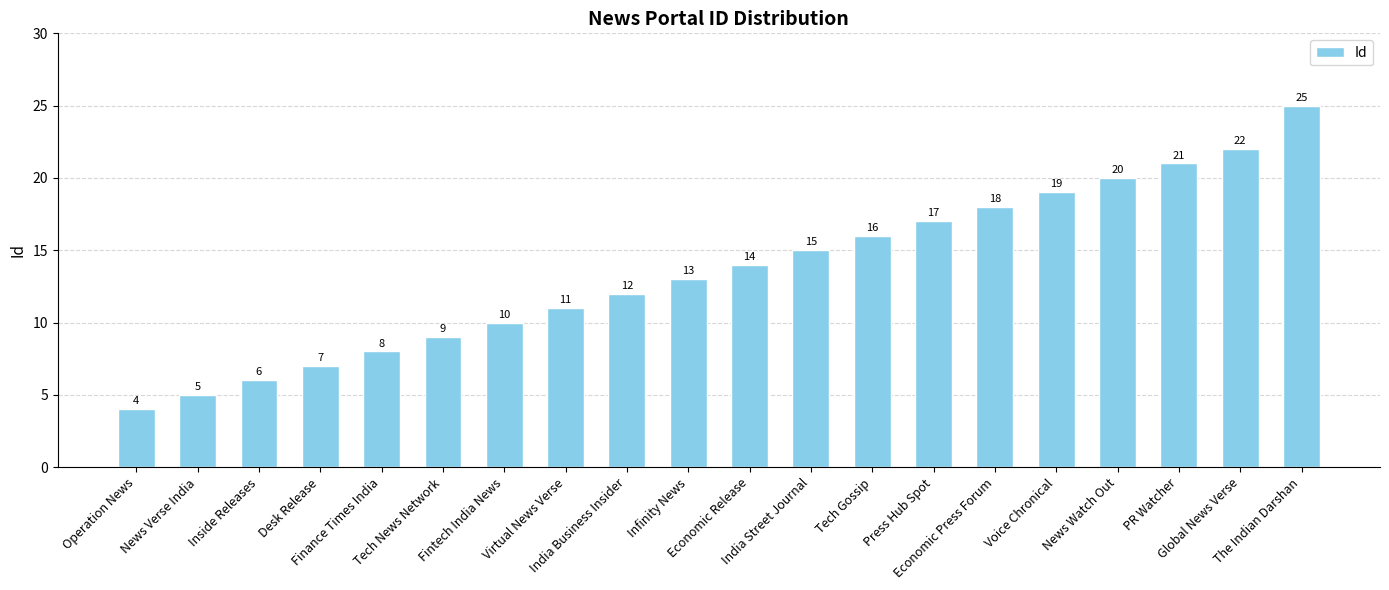

List the labels in order of value, smallest first.

Operation News, News Verse India, Inside Releases, Desk Release, Finance Times India, Tech News Network, Fintech India News, Virtual News Verse, India Business Insider, Infinity News, Economic Release, India Street Journal, Tech Gossip, Press Hub Spot, Economic Press Forum, Voice Chronical, News Watch Out, PR Watcher, Global News Verse, The Indian Darshan